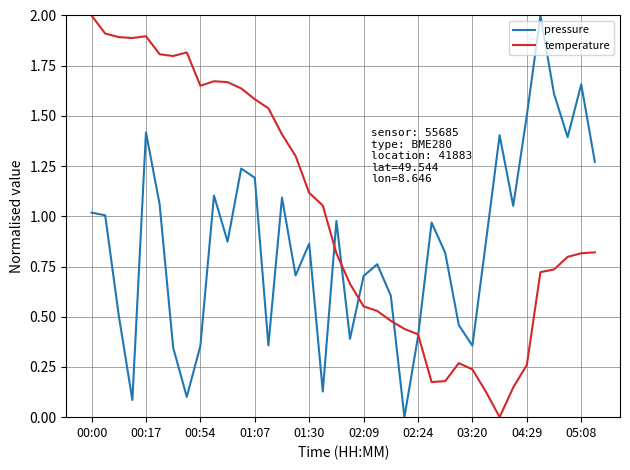

What is the maximum value for temperature?

2.0